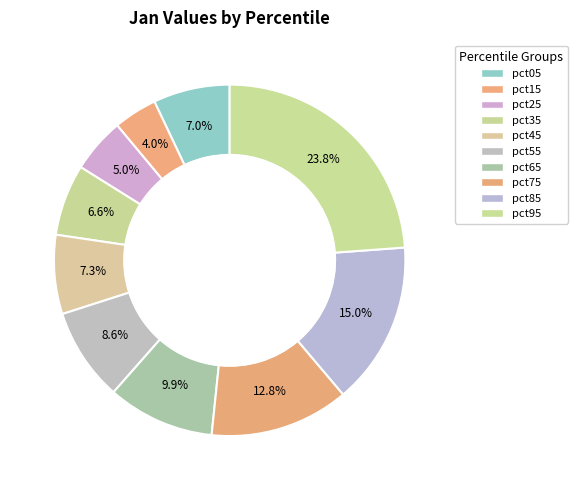

How many slices are in this pie chart?

10